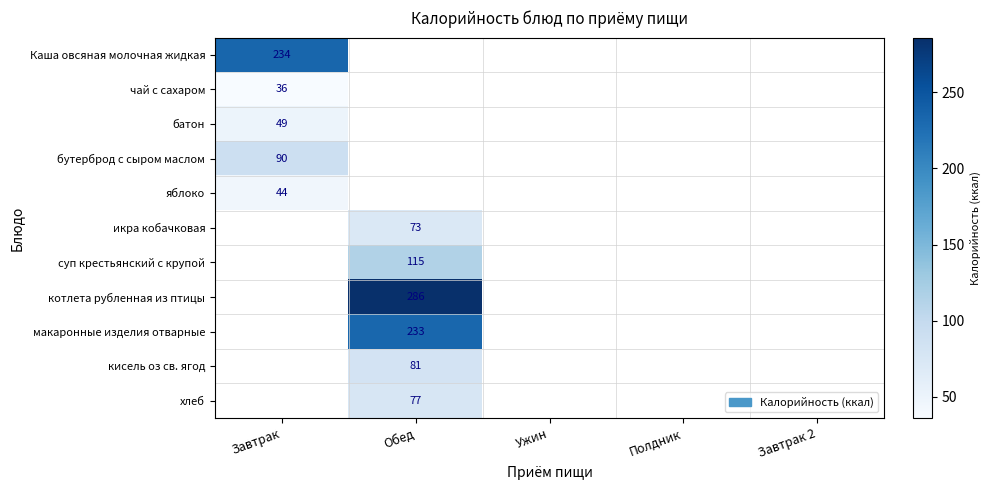

Count the number of data series in this chart.

11